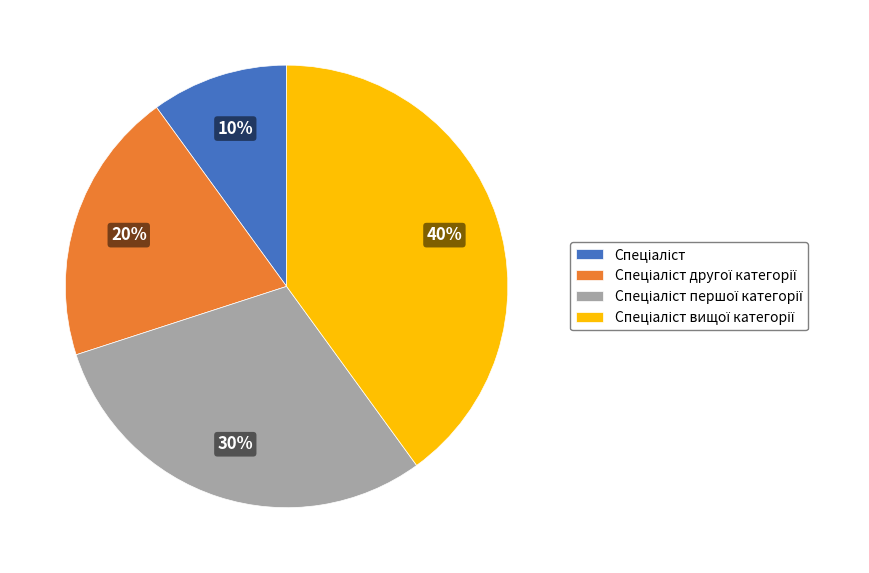

To the nearest percent, what is the difference between the largest and smallest slice percentages?

30%